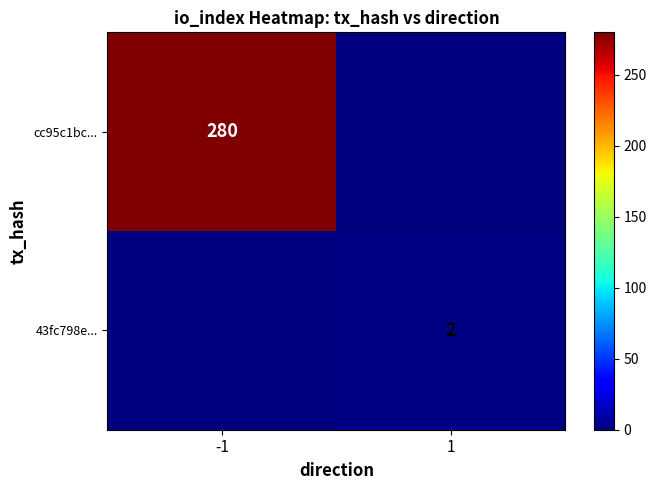

The value of cc95c1bc... at -1 is 280. True or false?

True